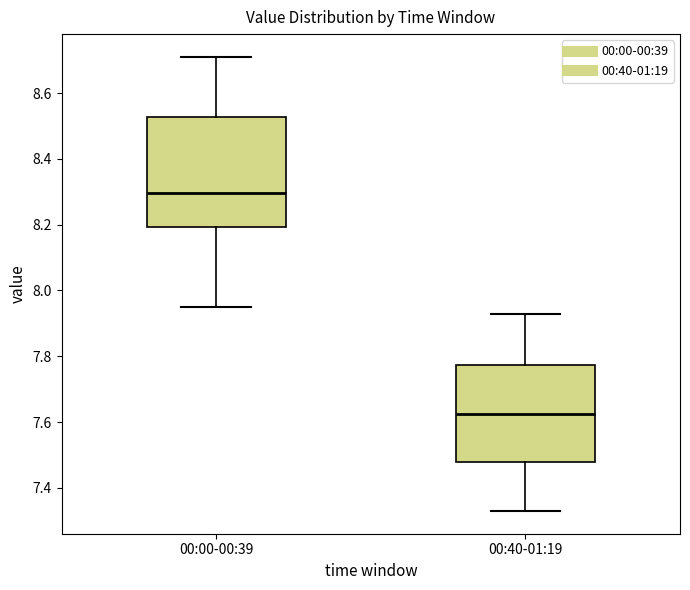

Reading left to right, transcribe this box plot: for each box, give where its median line is, the range the box spans, and where its two whiskers end, as read against the y-axis. The values are not printed on the chart, so give them approximately, as read against the axis.

00:00-00:39: median 8.30, box 8.20 to 8.52, whiskers 7.96 to 8.72
00:40-01:19: median 7.62, box 7.48 to 7.78, whiskers 7.34 to 7.94